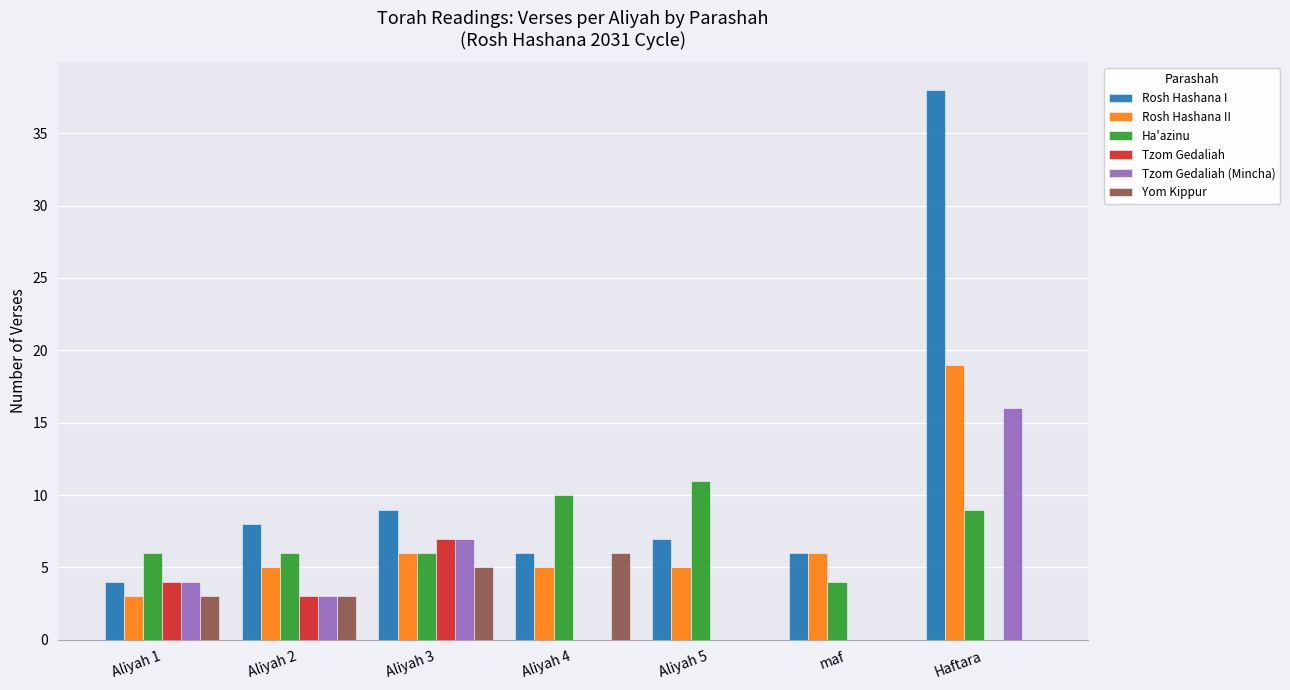

Are the bars horizontal?

No